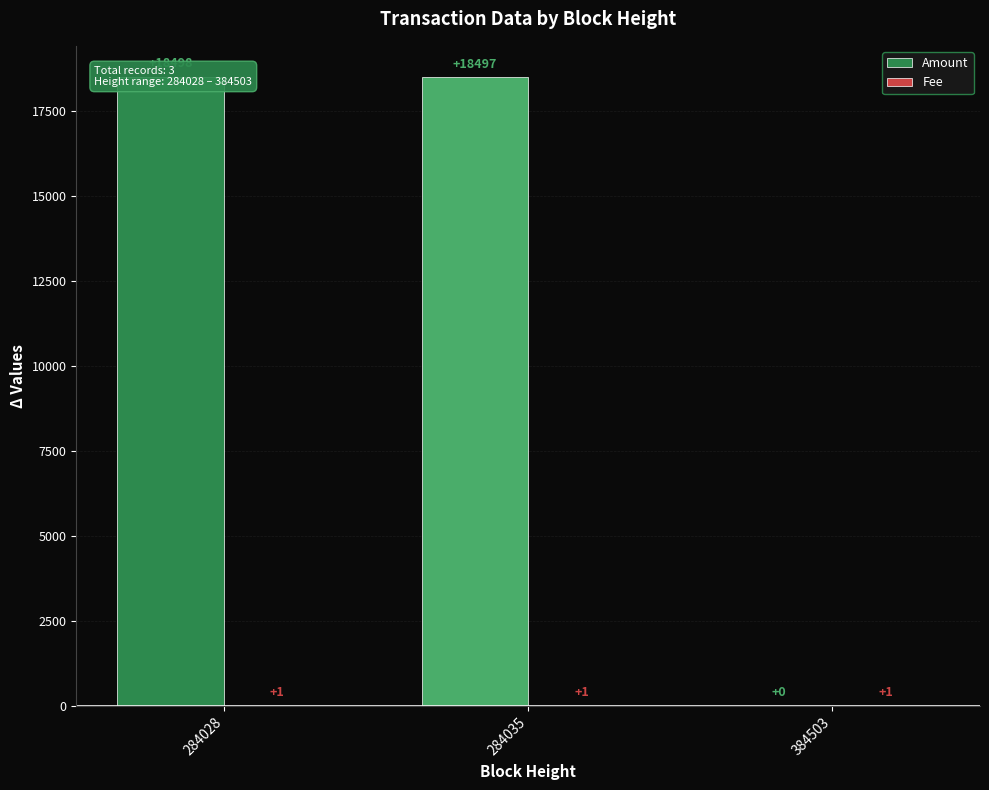

Reading left to right, list all the values displayed in this chart.

Amount: 284028=18498	284035=18497	384503=0
Fee: 284028=1	284035=1	384503=1